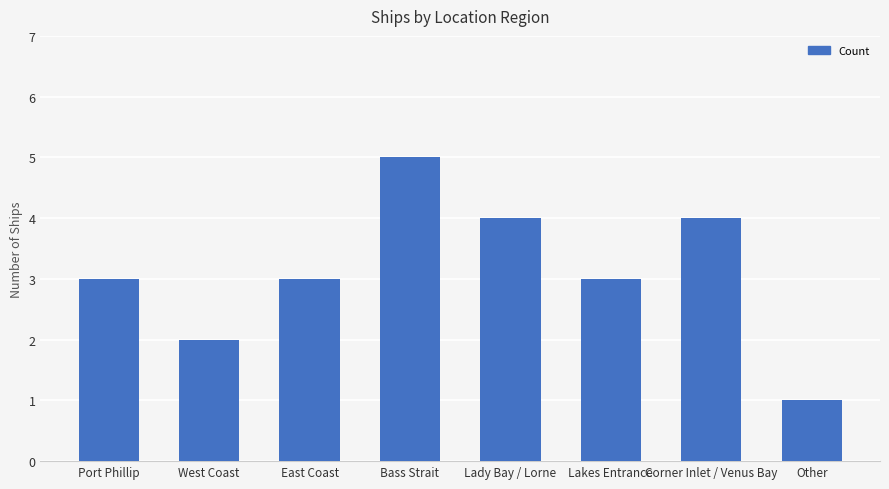

What is the sum of all values?

25